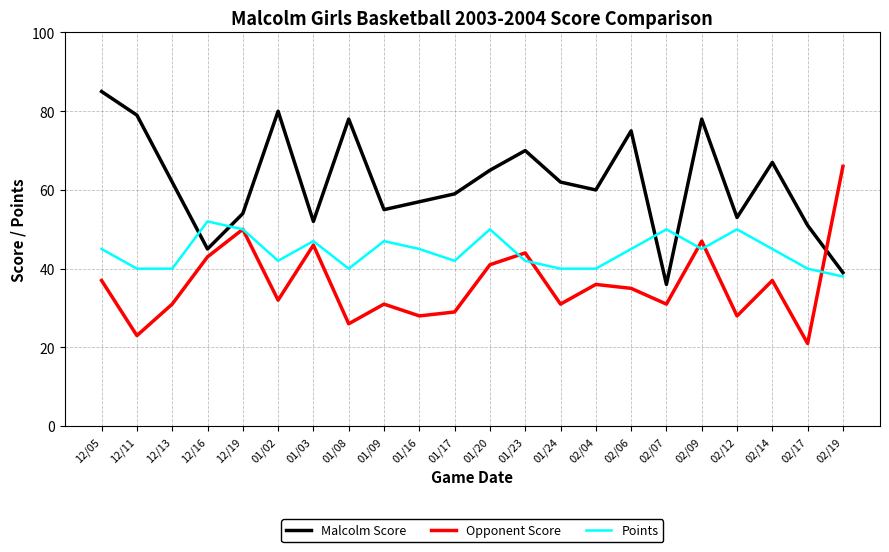

List the series in order of their overall mean, highest first.

Malcolm Score, Points, Opponent Score